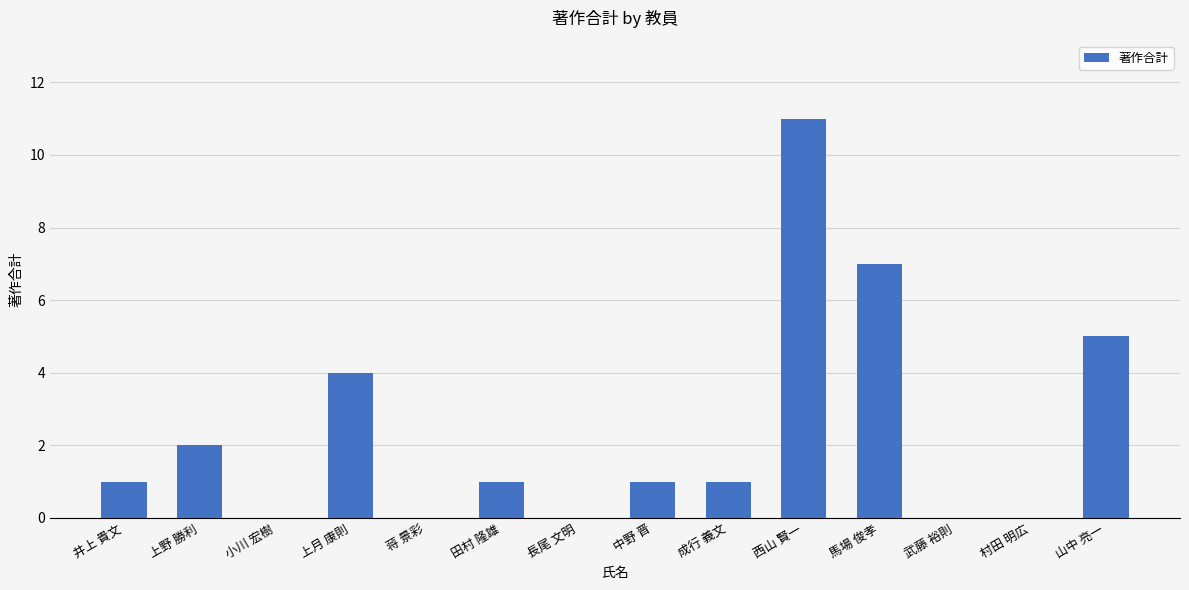

Which has a higher value, 長尾 文明 or 馬場 俊孝?

馬場 俊孝